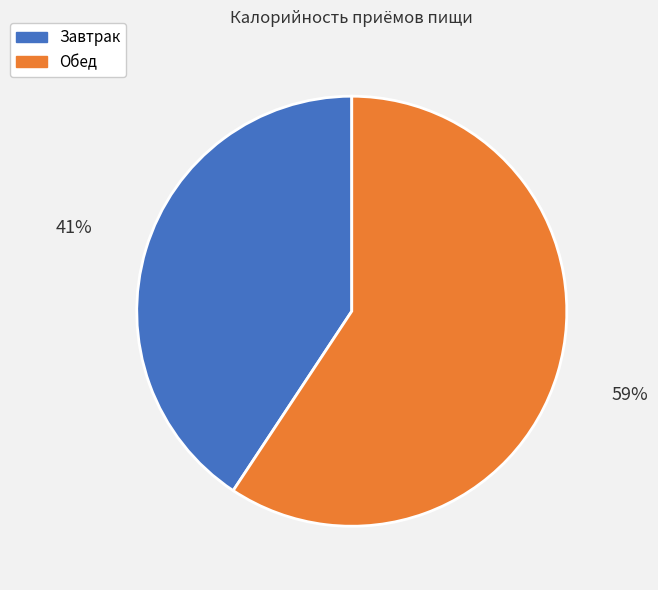

Is there any slice that represents more than half of the pie?

Yes